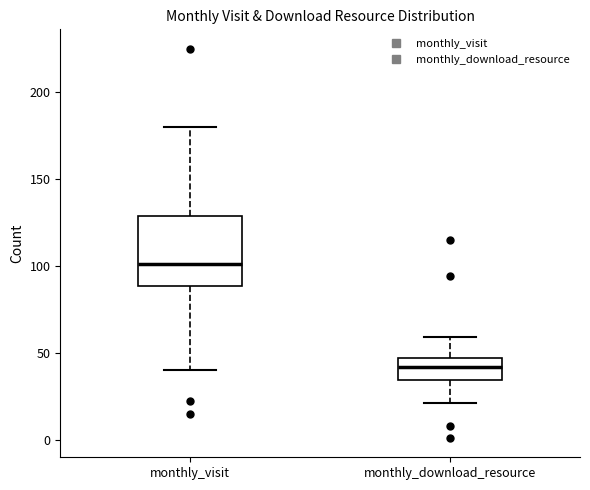

Where is the upper edge of the box for monthly_visit on the y-axis? The values are not printed on the chart, so give them approximately, as read against the axis.

130